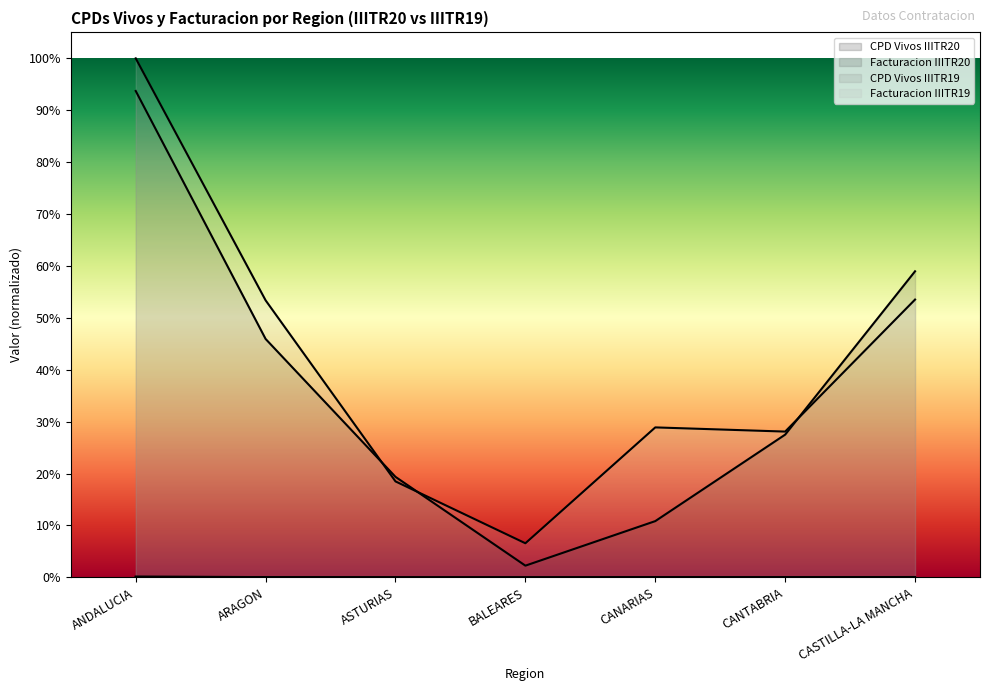

Which label corresponds to the largest value in the chart?

ANDALUCIA